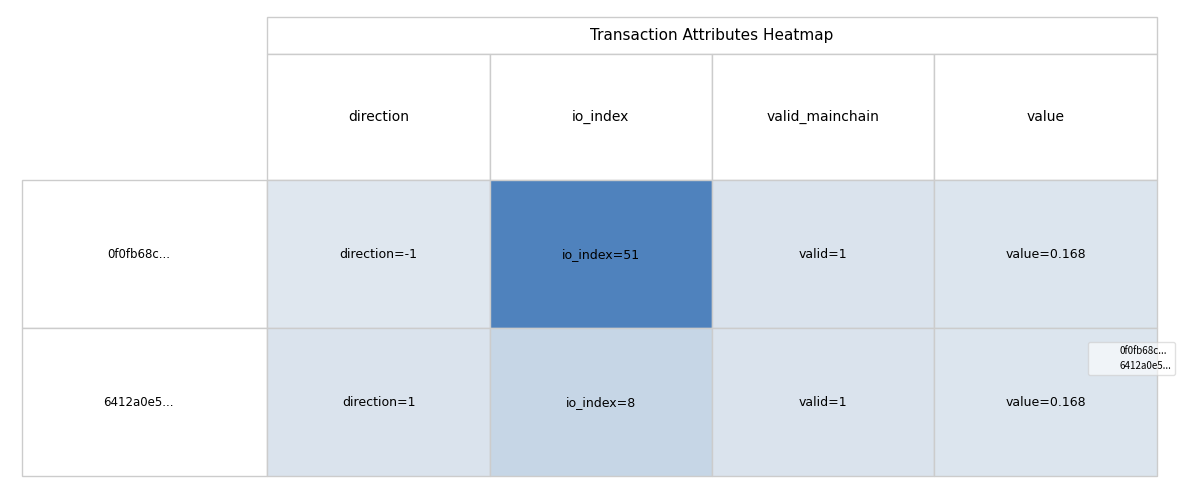

What is the greatest value displayed?

51